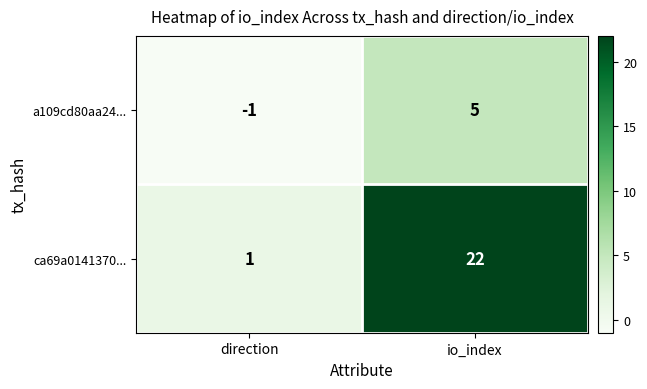

How many values in a109cd80aa24... are above zero?

1